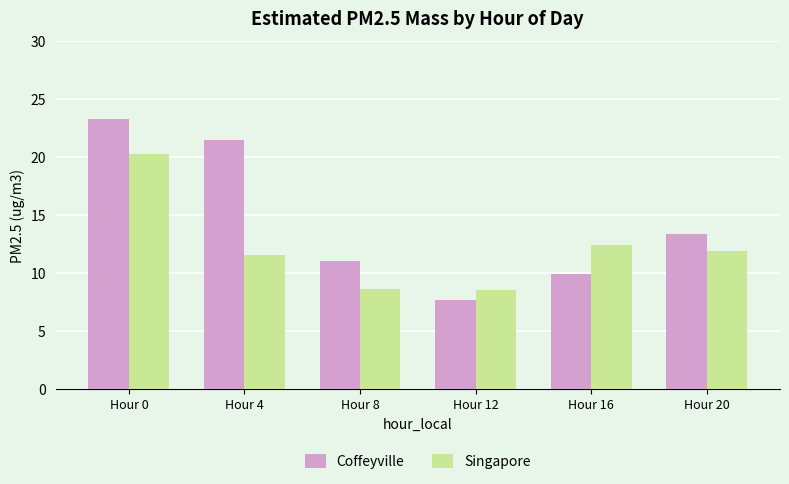

What is the difference between the highest and lowest values at Hour 16?

2.5